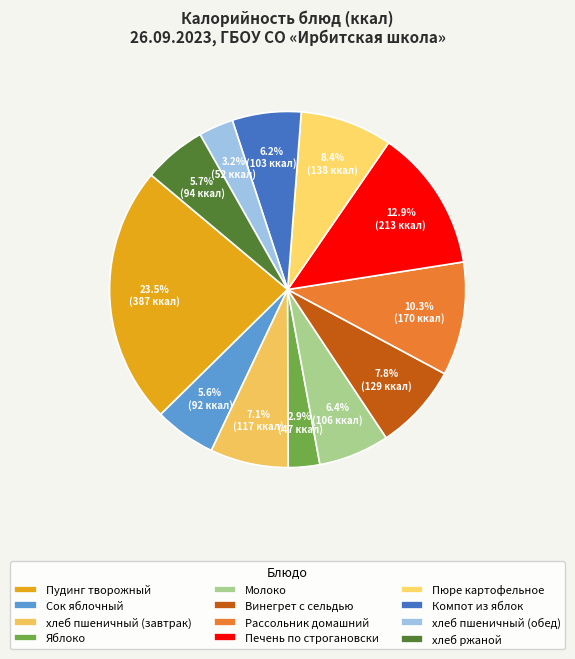

To the nearest percent, what is the difference between the largest and smallest slice percentages?

21%